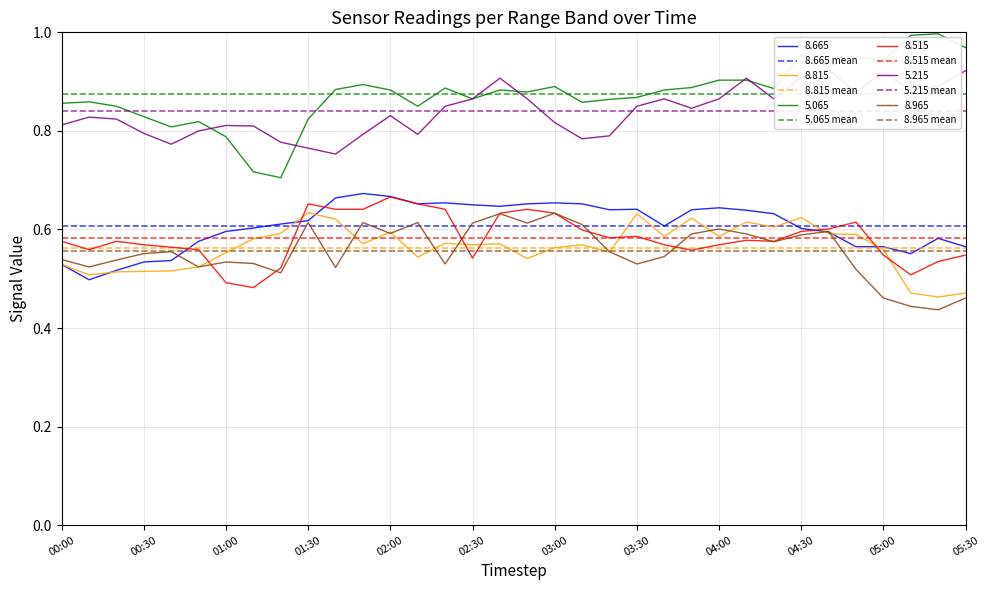

True or false: 8.965 has a value of 0.2 at 01:30.

False